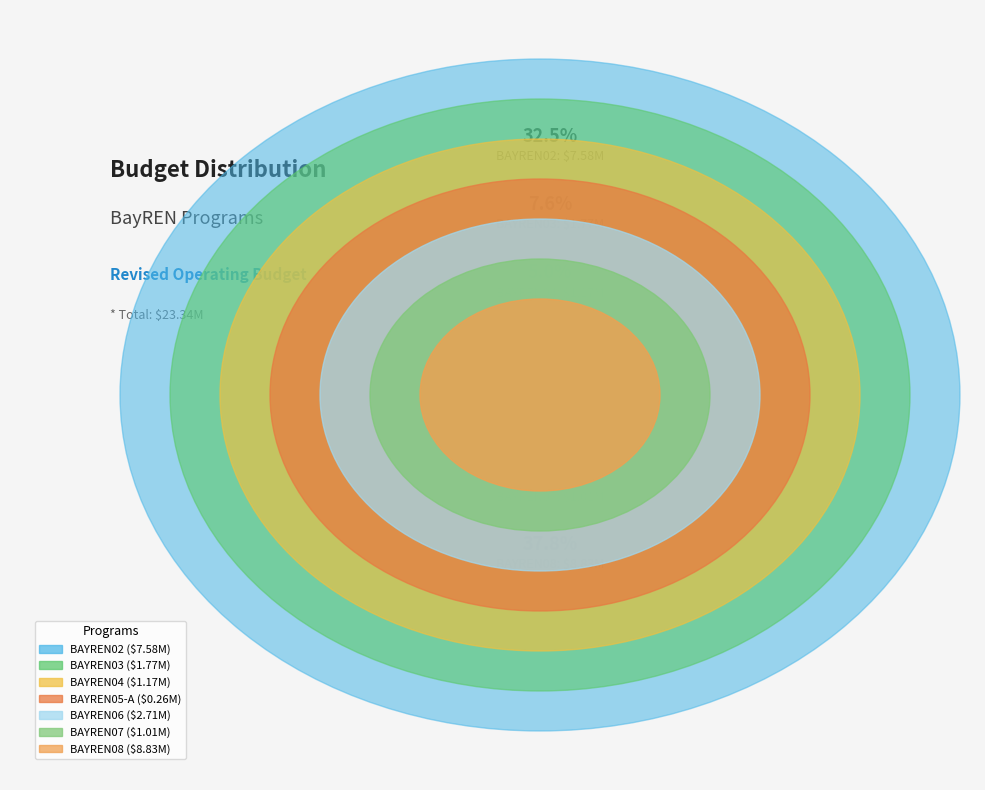

Count the number of slices in the pie.

7